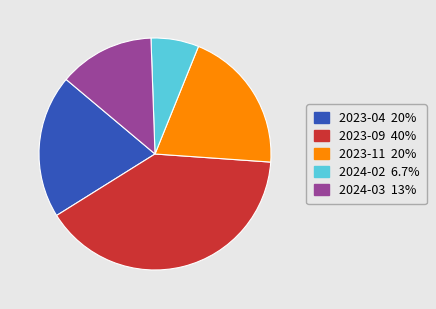

Count the number of slices in the pie.

5